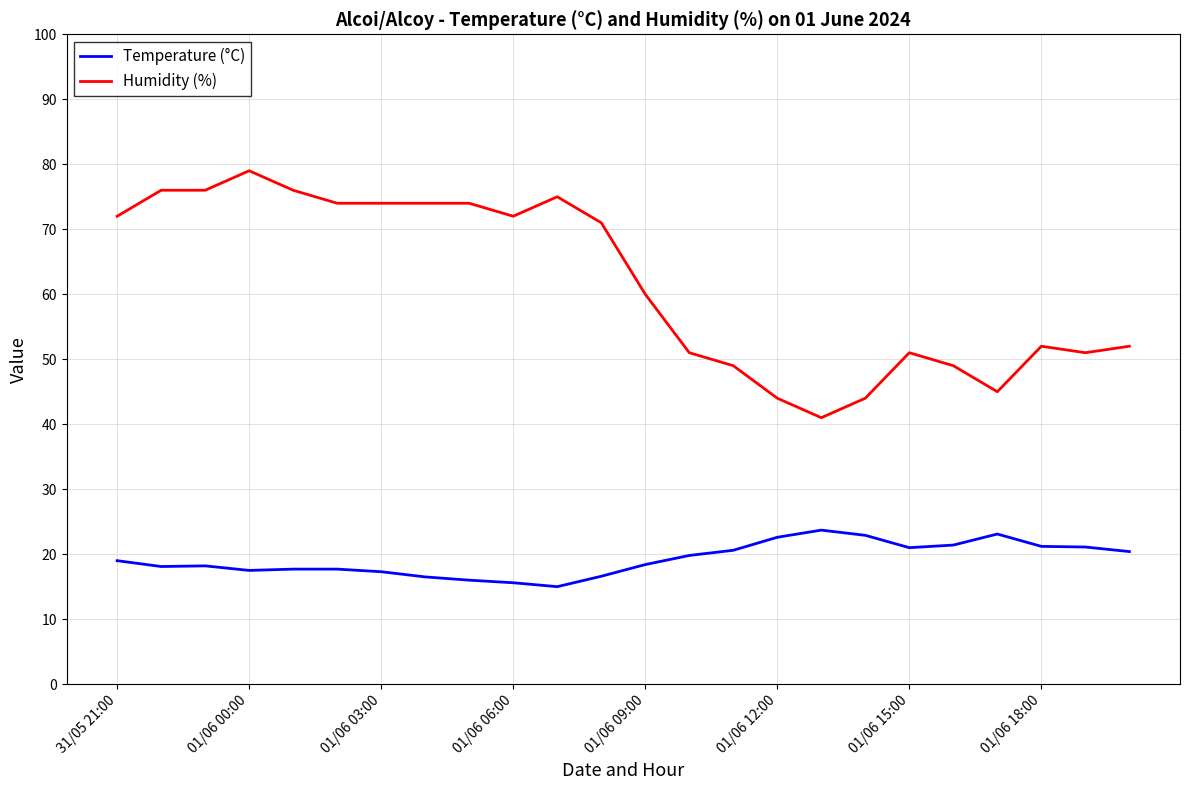

Which series has the widest spread of values?

Humidity (%)